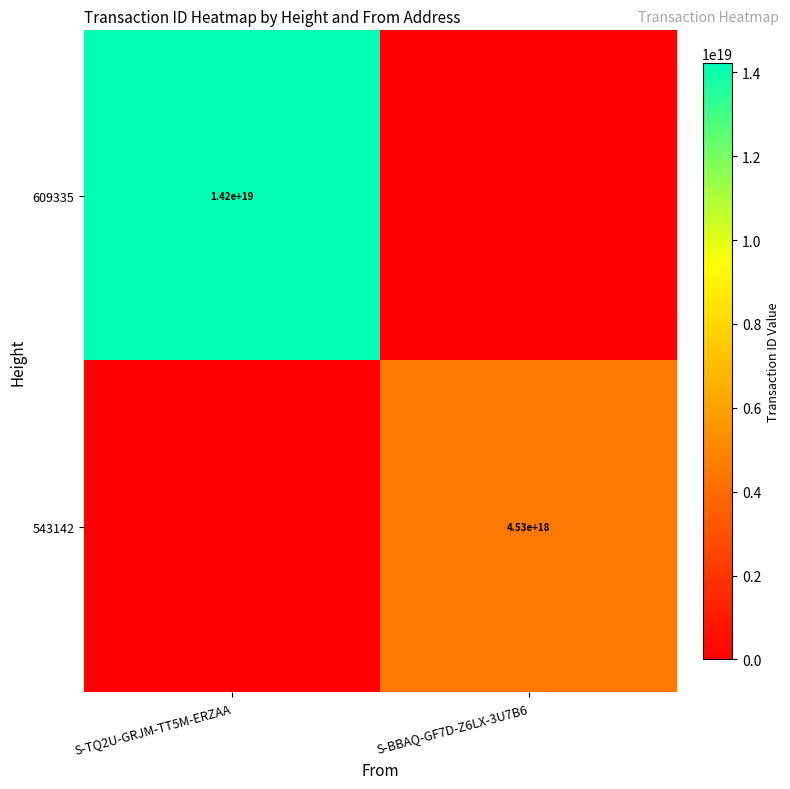

The 543142 series shows 1554865703342820096 at S-BBAQ-GF7D-Z6LX-3U7B6. True or false?

False